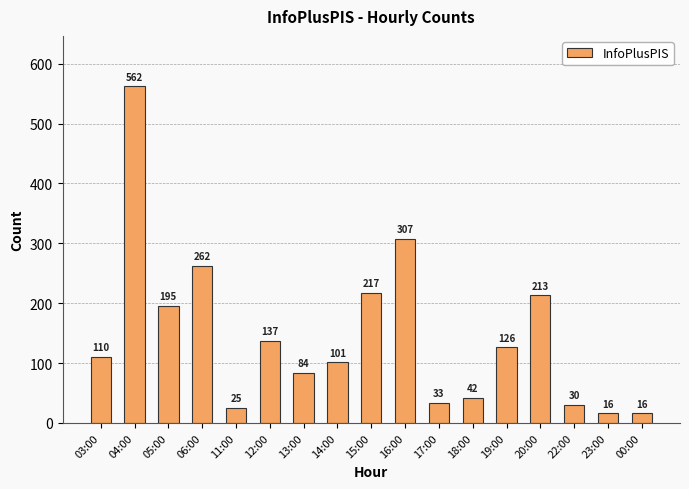

Reading left to right, what are all the values shown in this chart?

110	562	195	262	25	137	84	101	217	307	33	42	126	213	30	16	16